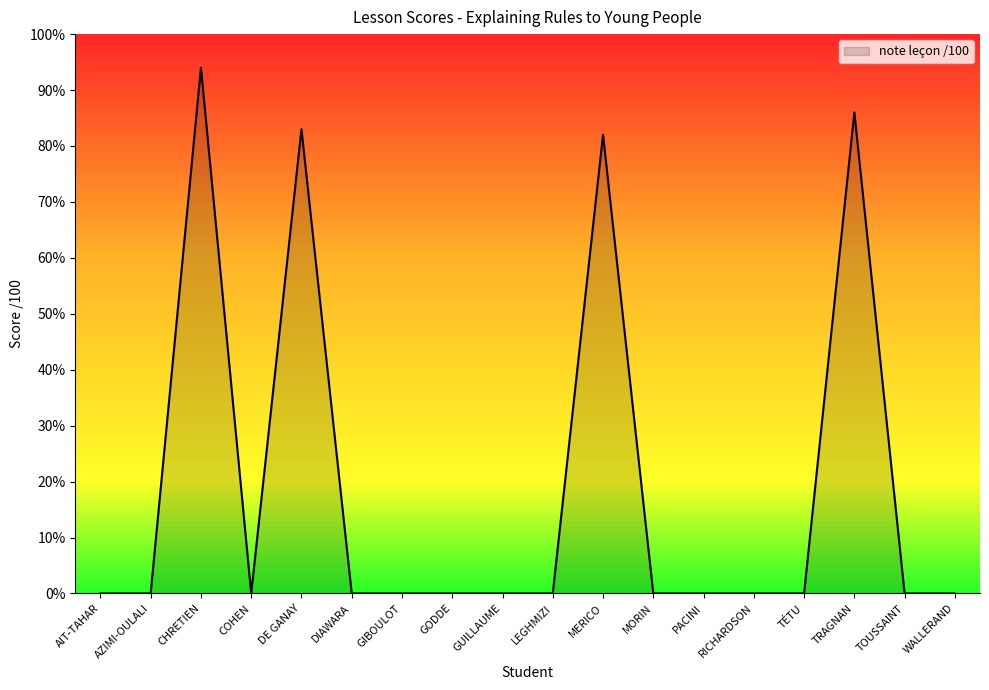

What is the difference between the maximum and minimum values?

94